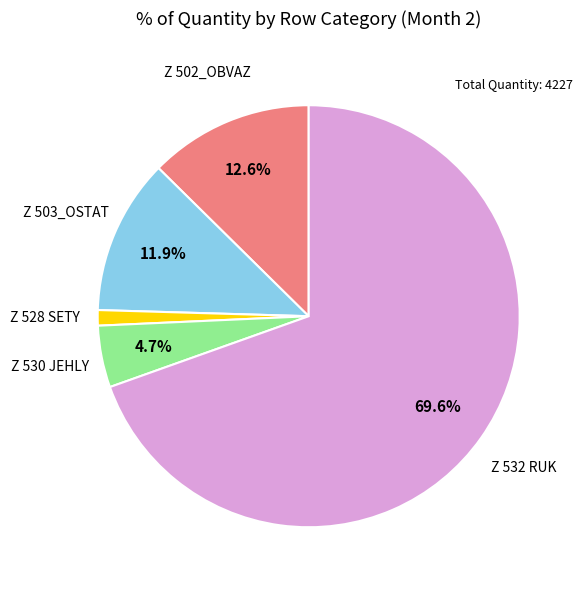

Is it true that Z 532 RUK is 70% of the pie?

True